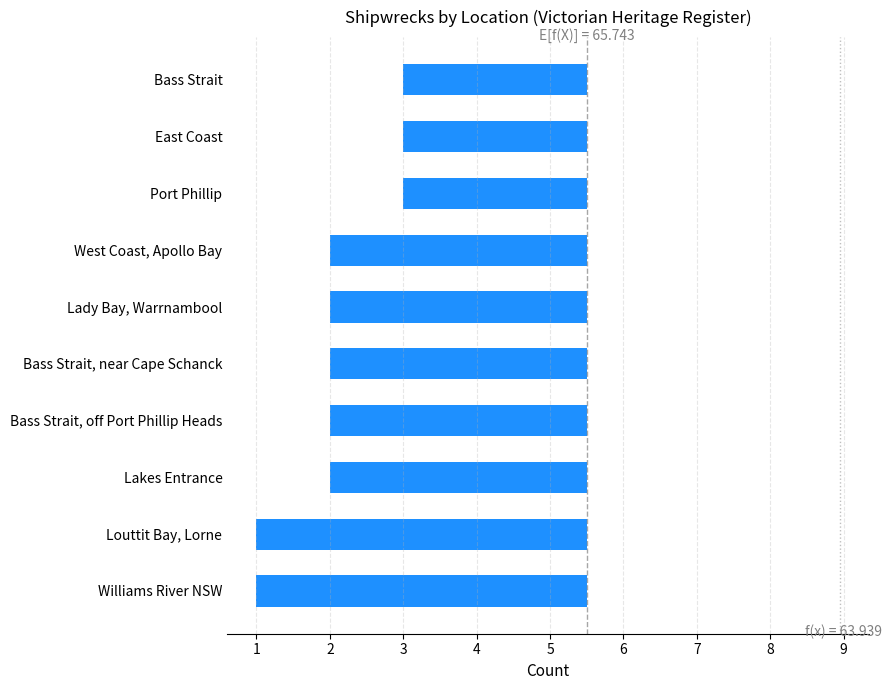

Is it true that the value at Lady Bay, Warrnambool is -1.8?

False